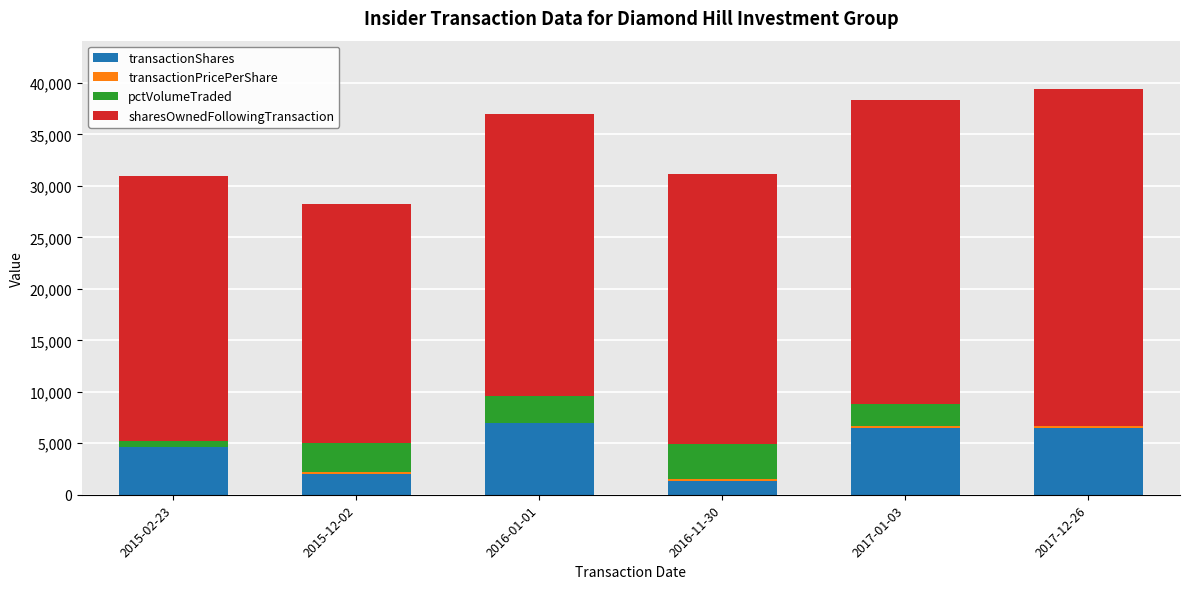

What is the maximum value for transactionShares?

7000.0